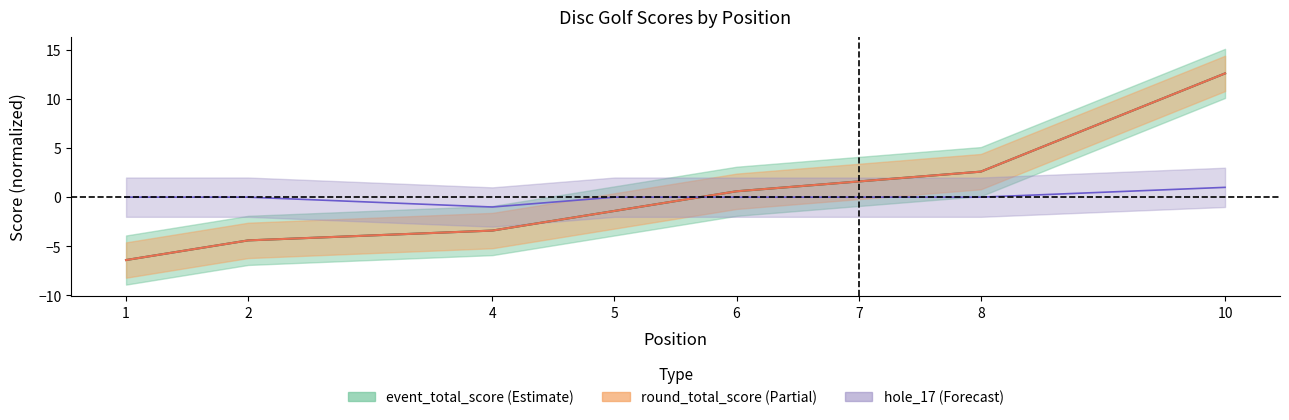

Which category has the lowest value in the event_total_score series?

1